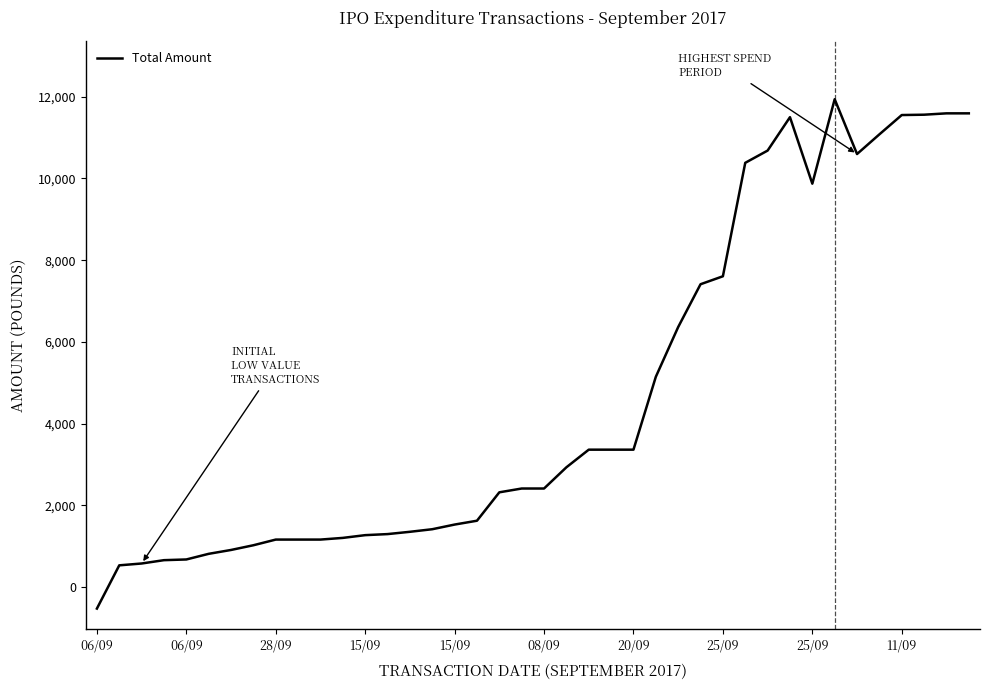

How many values are above zero?

39